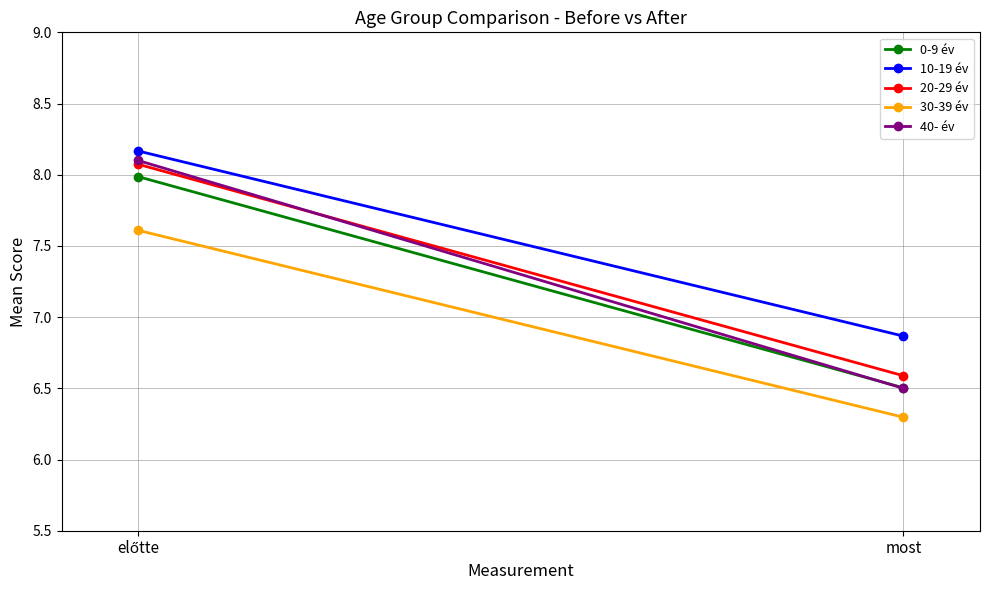

What position from the left is most?

2